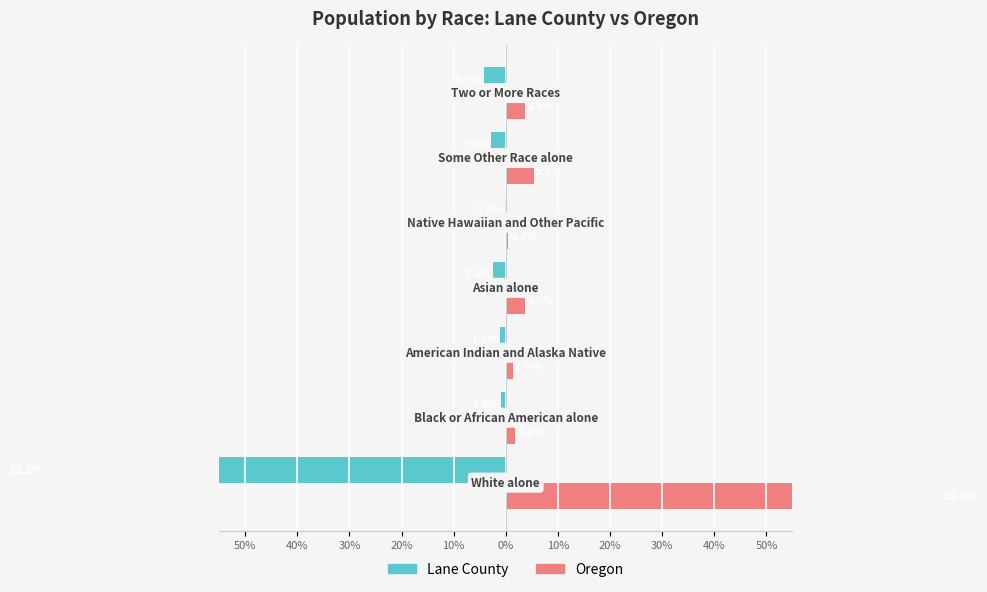

Which series changed the most between 40% and 10%?

Oregon